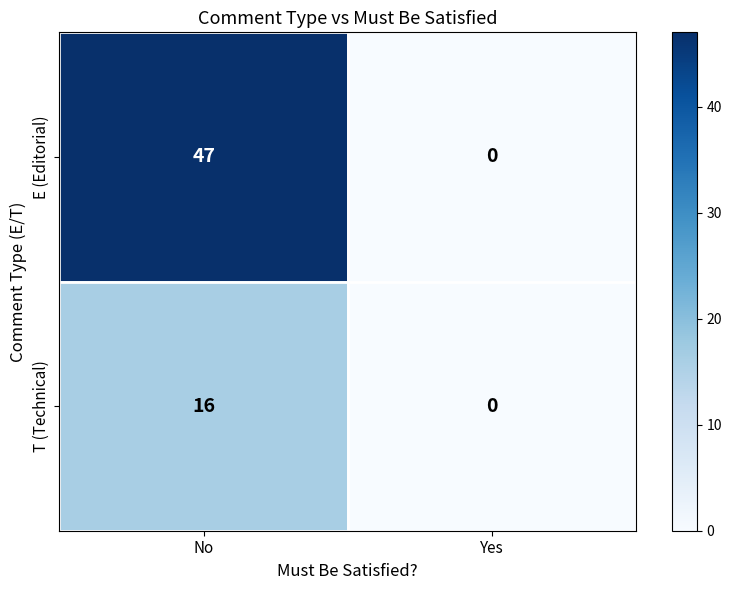

Between No and Yes, which series saw the biggest shift?

E (Editorial)